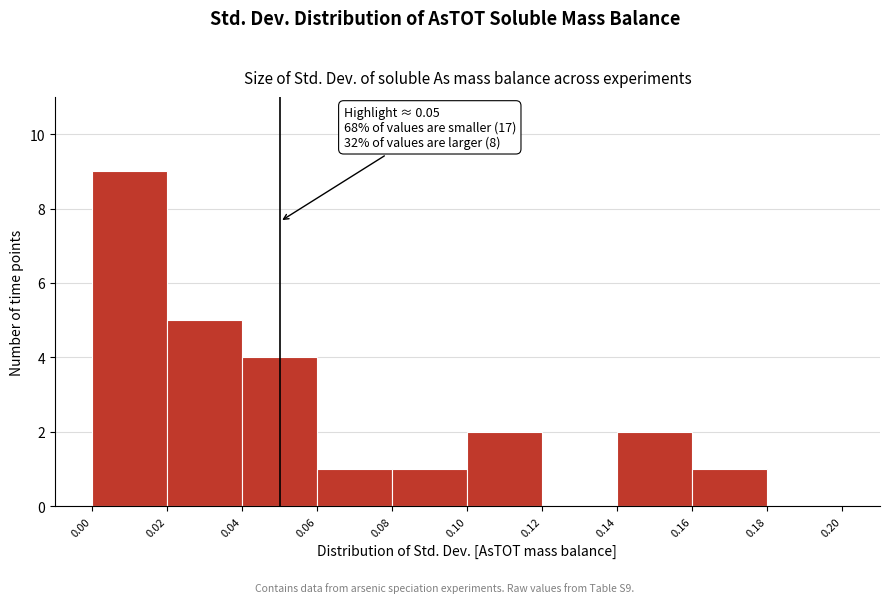

Which range on the x-axis has the tallest bar?

0.00 to 0.02